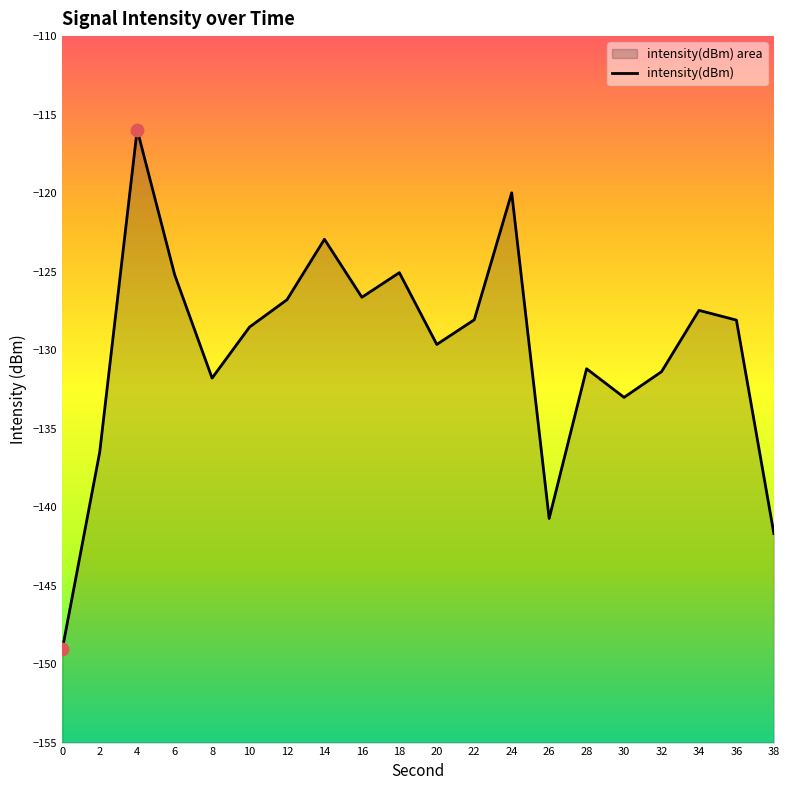

Which has a higher value, 20 or 34?

34